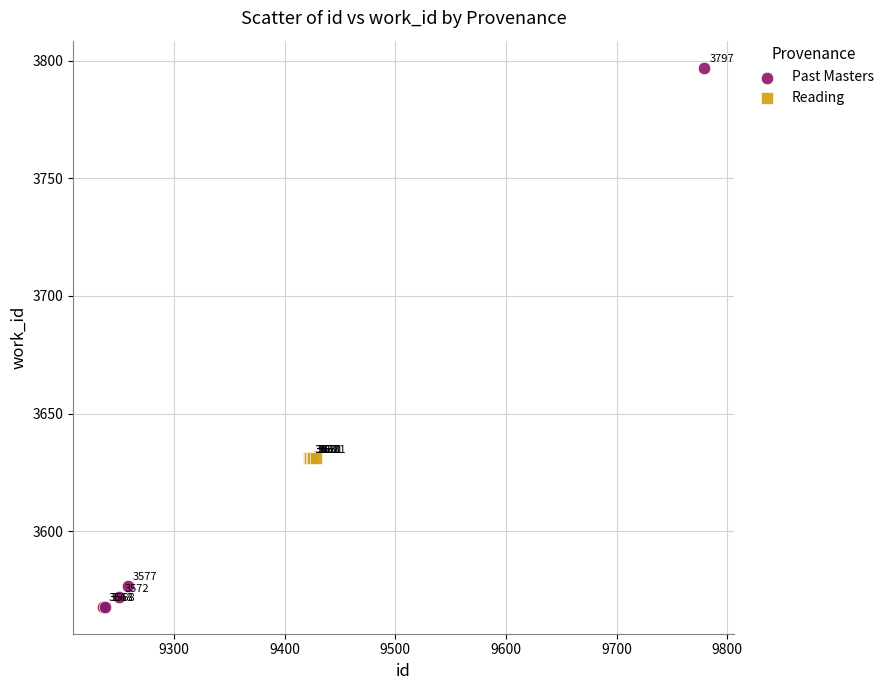

Which series reaches the minimum Y coordinate?

Past Masters